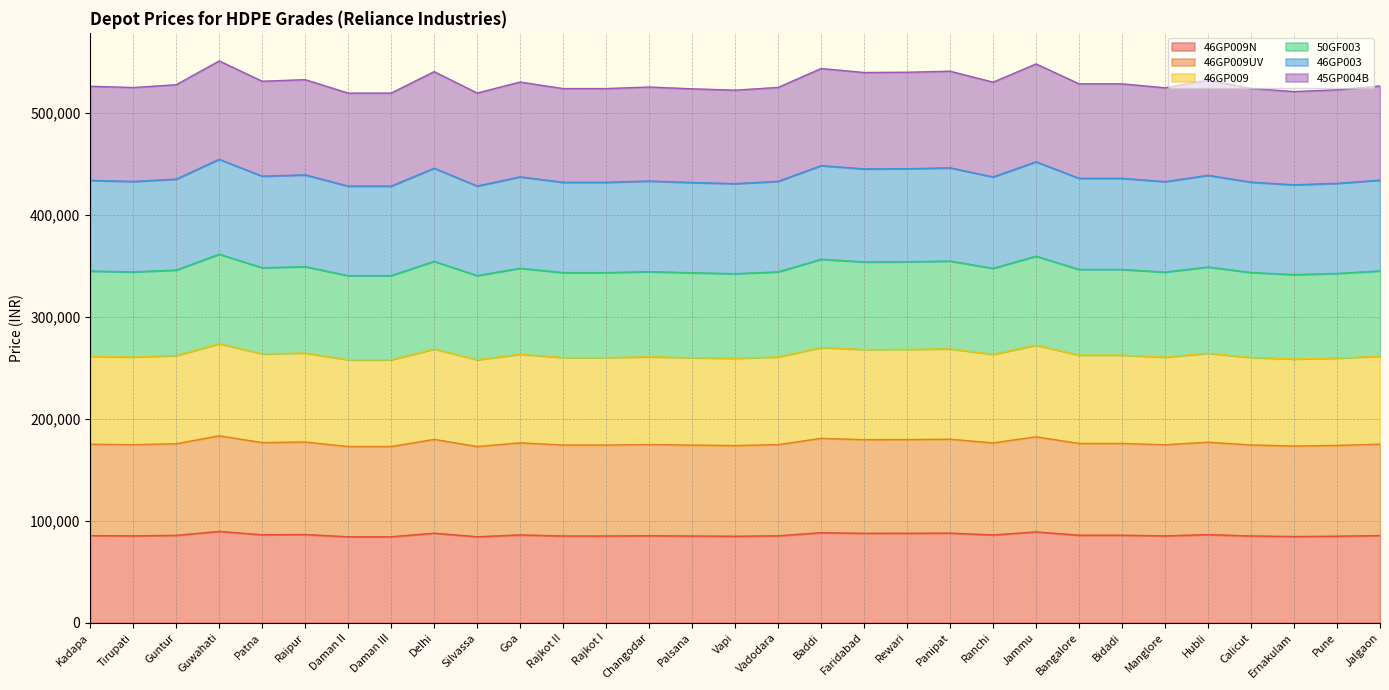

What is the total value across all series at Baddi?

543930